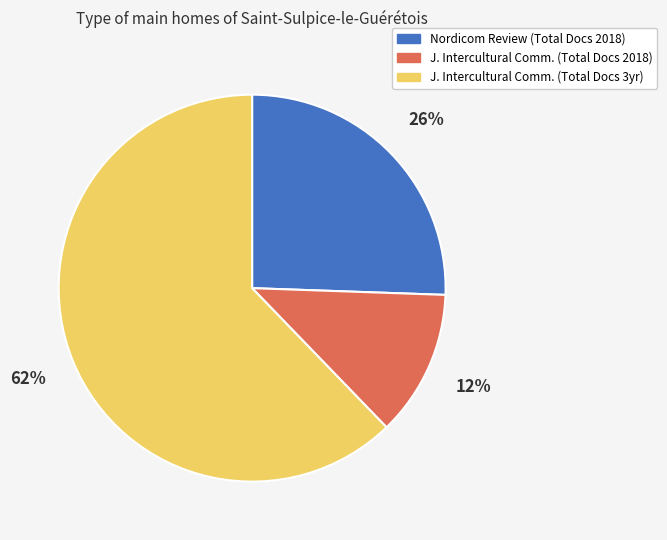

To the nearest percent, what is the difference between the largest and smallest slice percentages?

50%